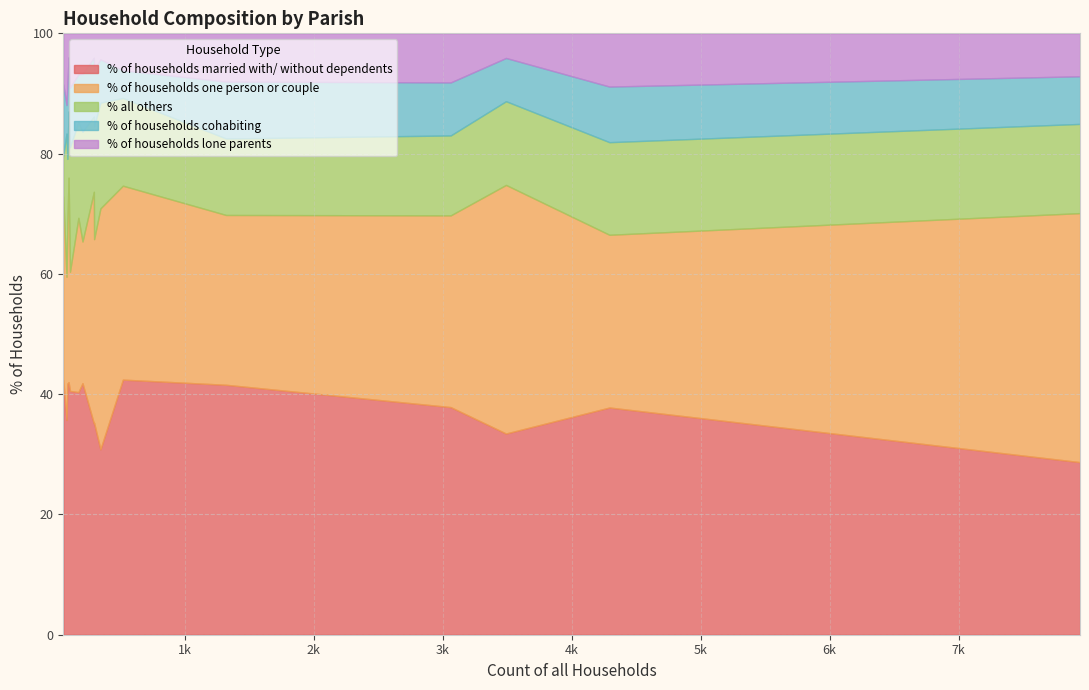

Which series has the widest spread of values?

% of households one person or couple